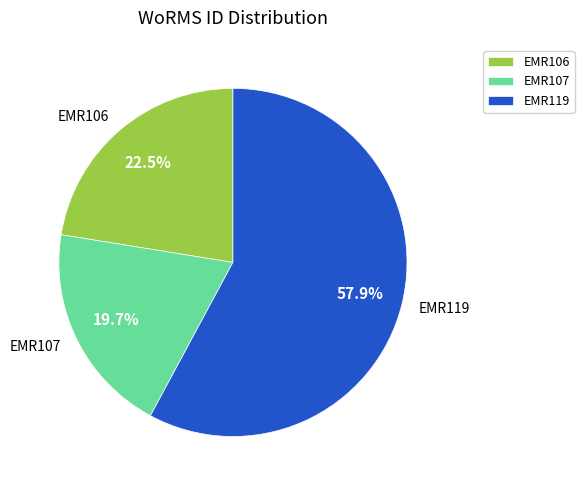

Which category accounts for the majority?

EMR119